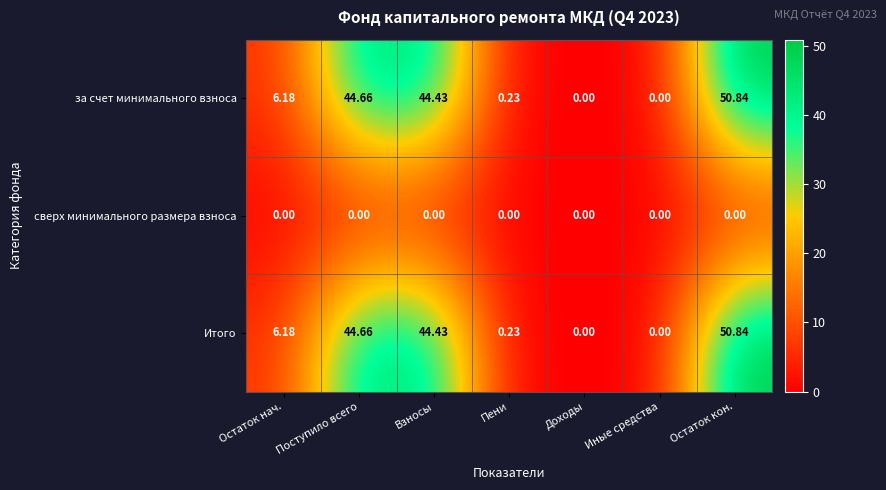

At which category is the sum across all series the highest?

Остаток кон.